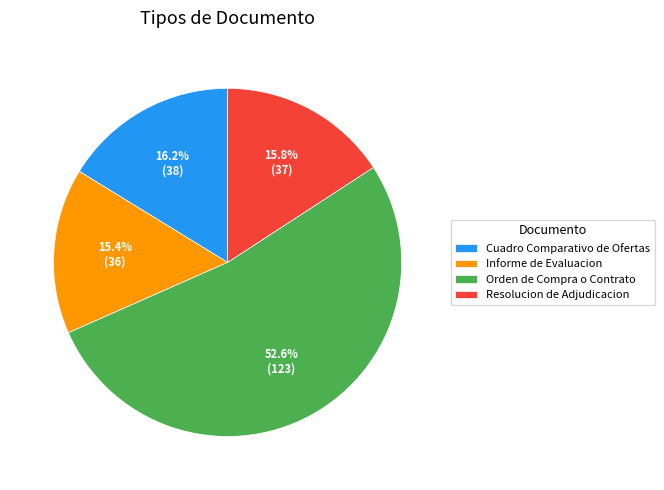

What is the largest slice in the pie chart?

Orden de Compra o Contrato